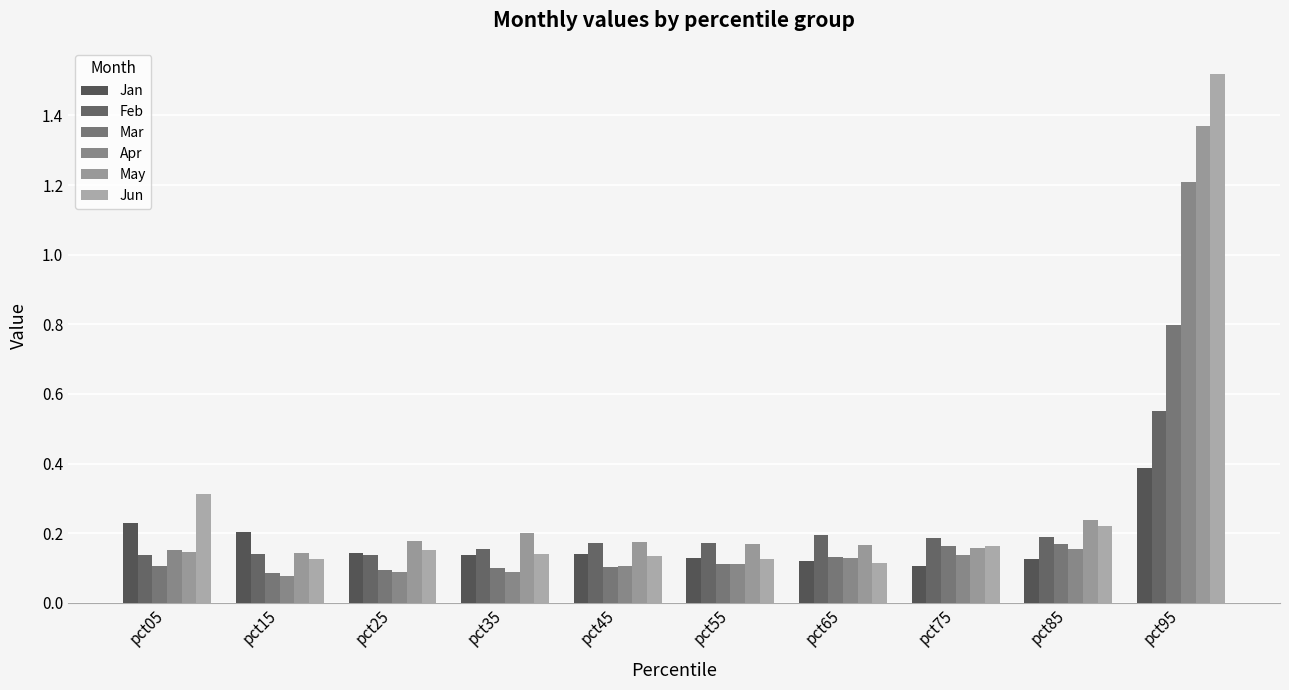

At pct85, list the series in order from largest to smallest.

May, Jun, Feb, Mar, Apr, Jan